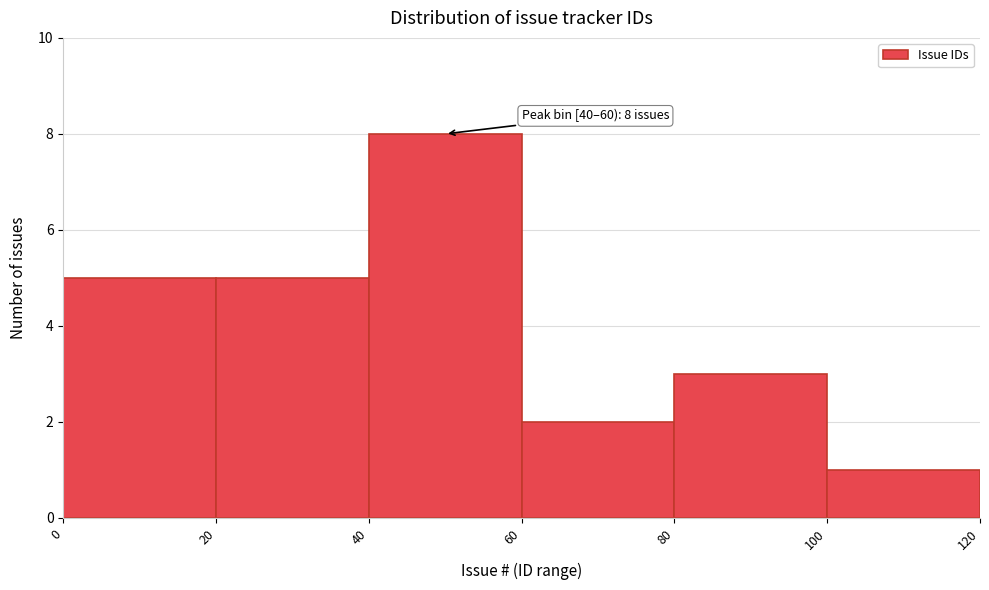

Which range on the x-axis has the tallest bar?

40 to 60